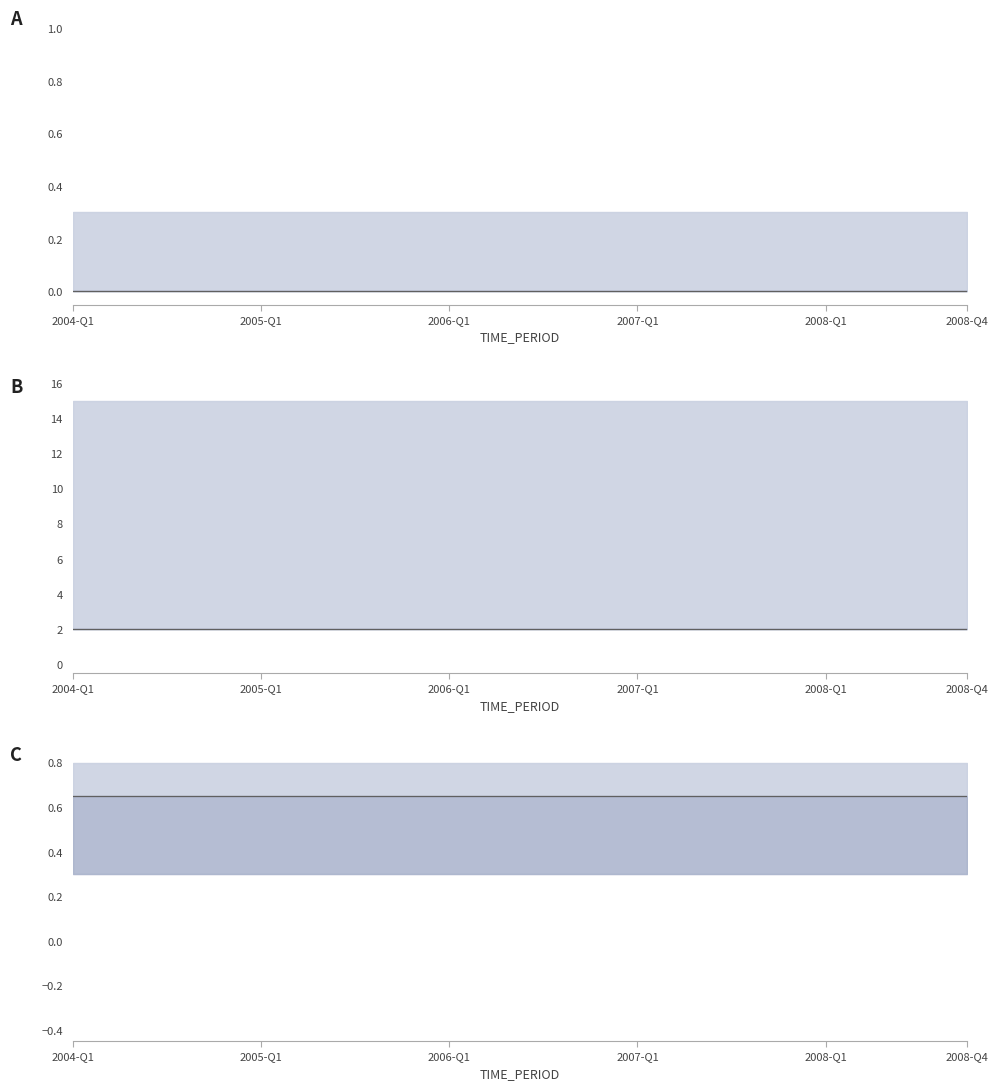

True or false: UNIT_MULT and DECIMALS intersect in this chart.

False